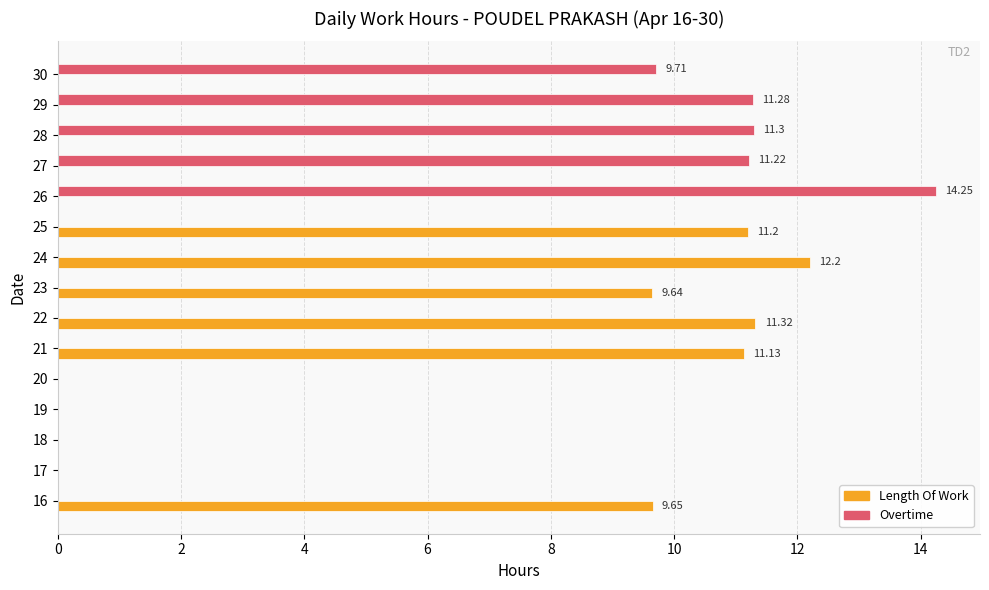

At which category is the sum across all series the highest?

26